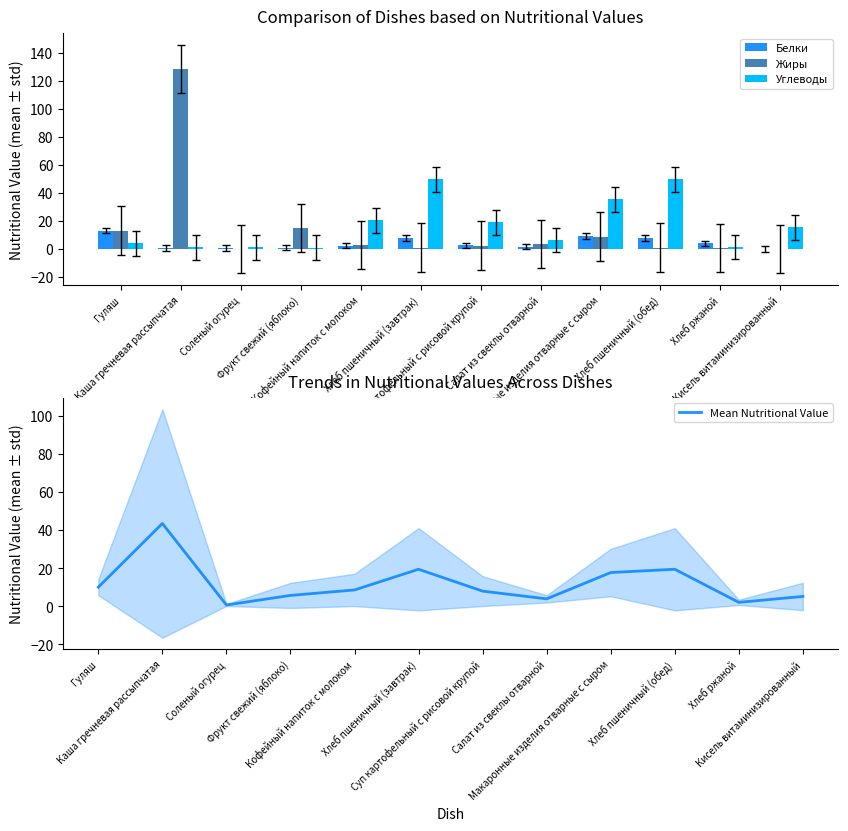

Does the chart contain stacked bars?

No